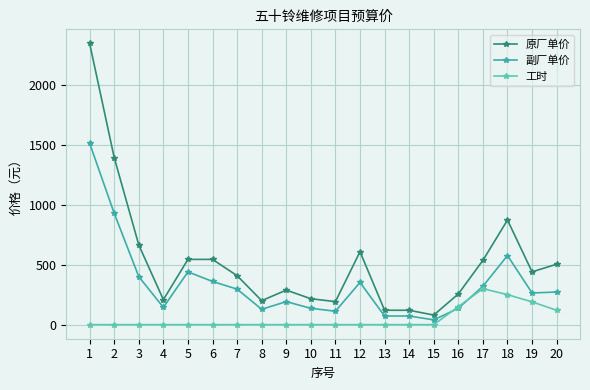

Is it true that 工时 equals 162 at 6?

False